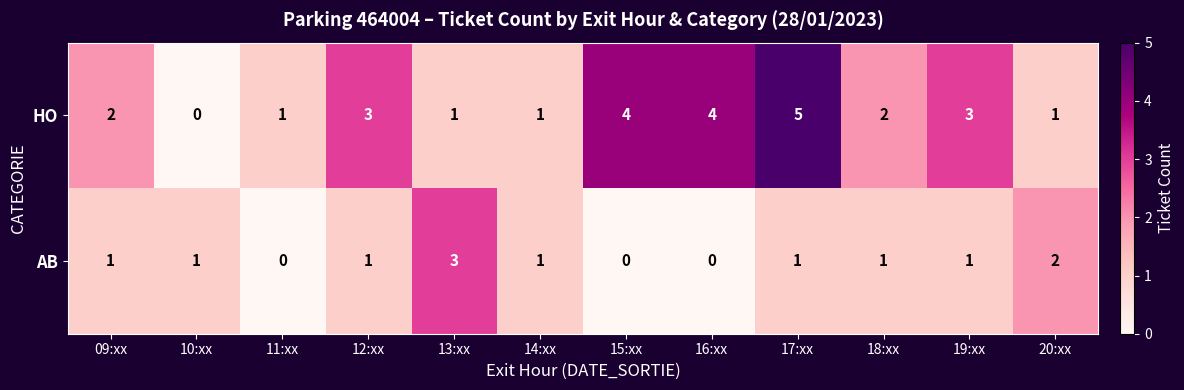

What value does the AB series have at 13:xx?

3